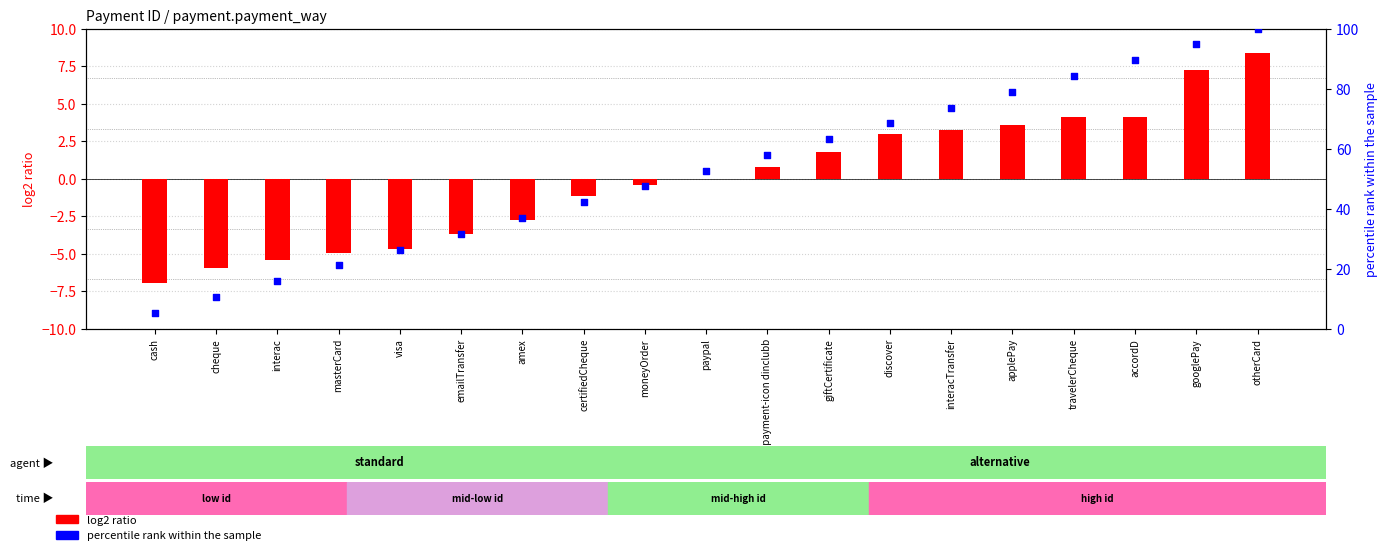

At how many categories does at least one series exceed 91?

2